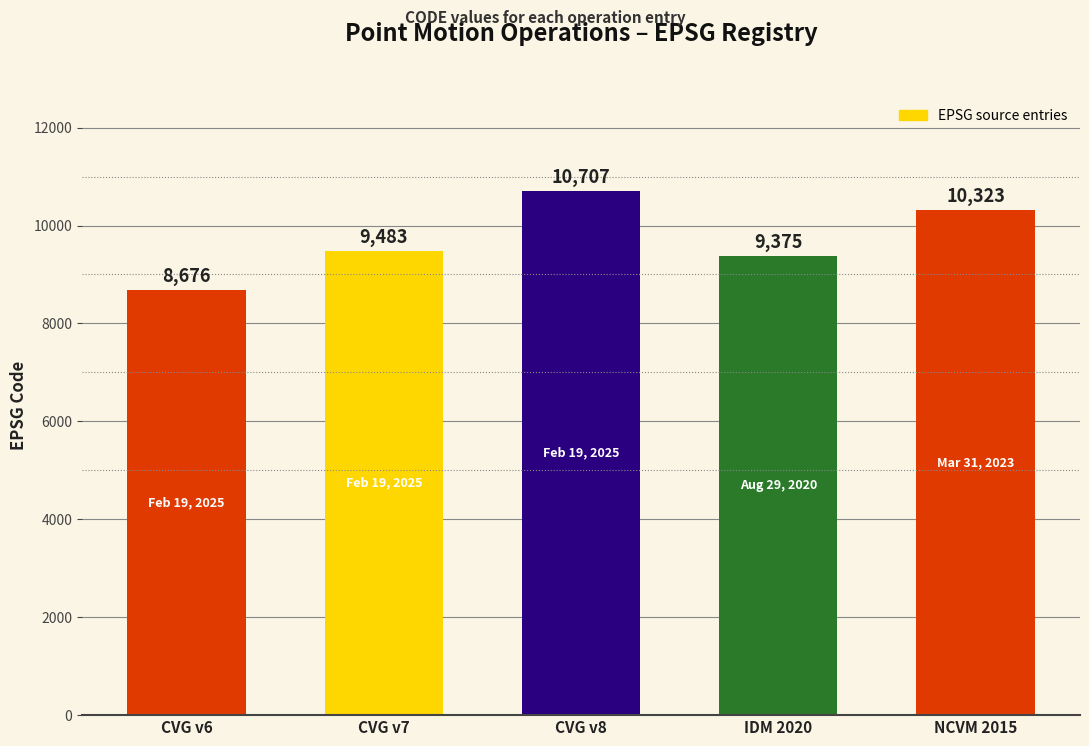

How many values are below 9483?

2